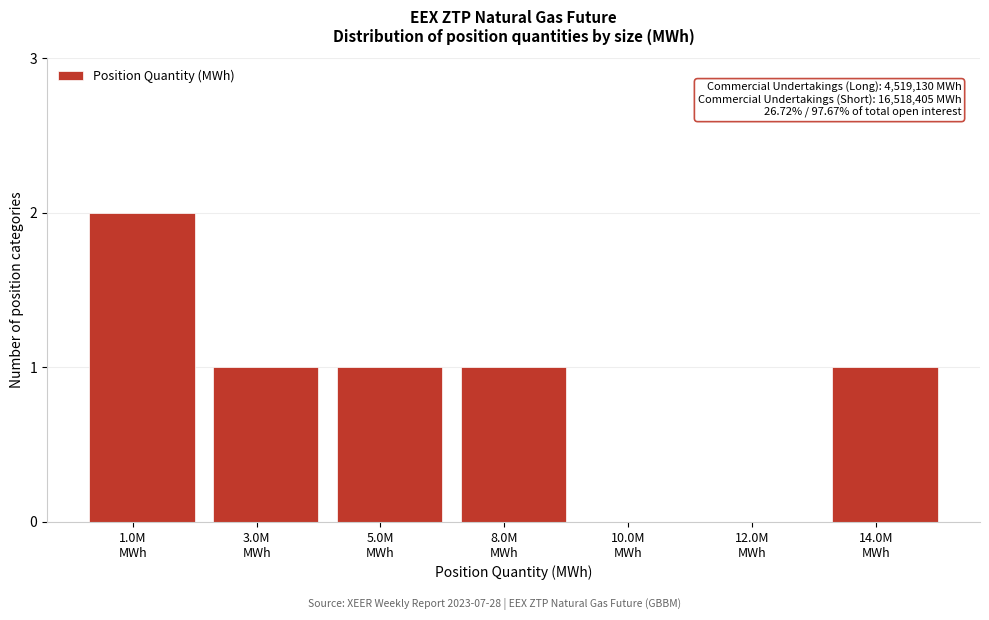

What is the sum of all values?

6